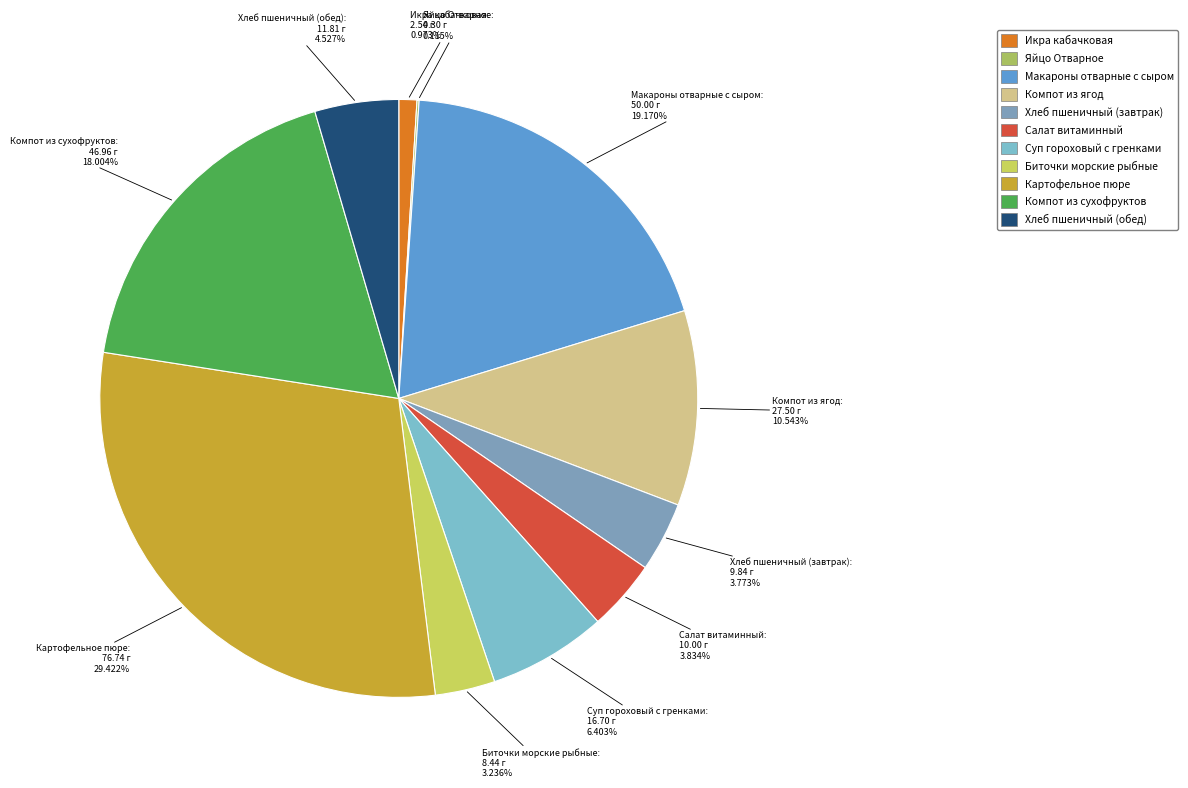

Is it true that Хлеб пшеничный (обед) is 5% of the pie?

True